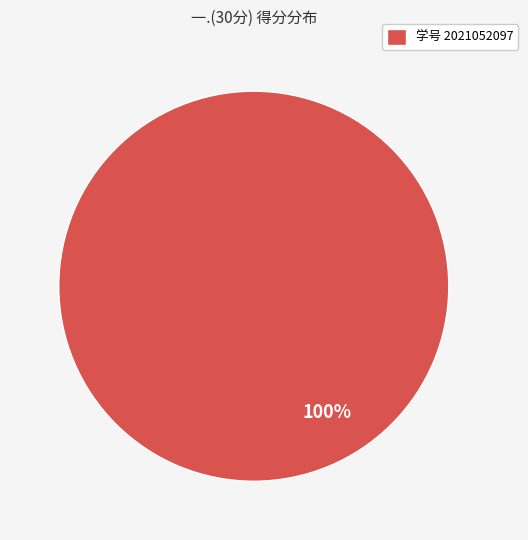

True or false: 学号 2021052097 accounts for 100% of the total.

True